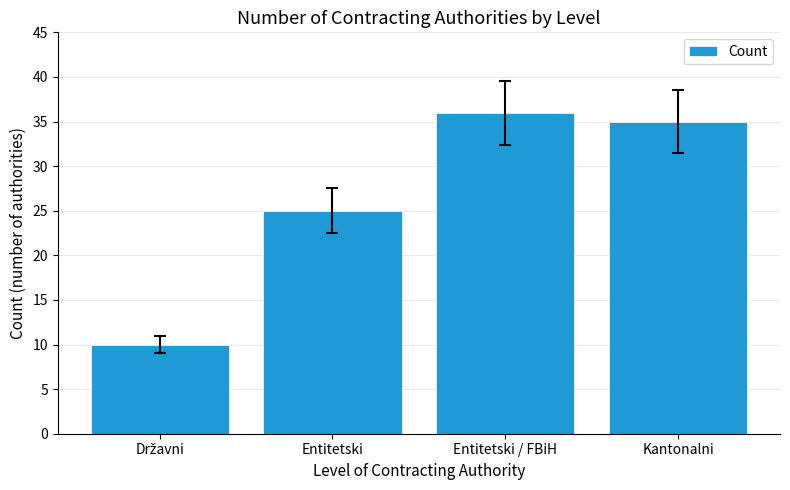

What is the value of the 3rd bar from the left?

36